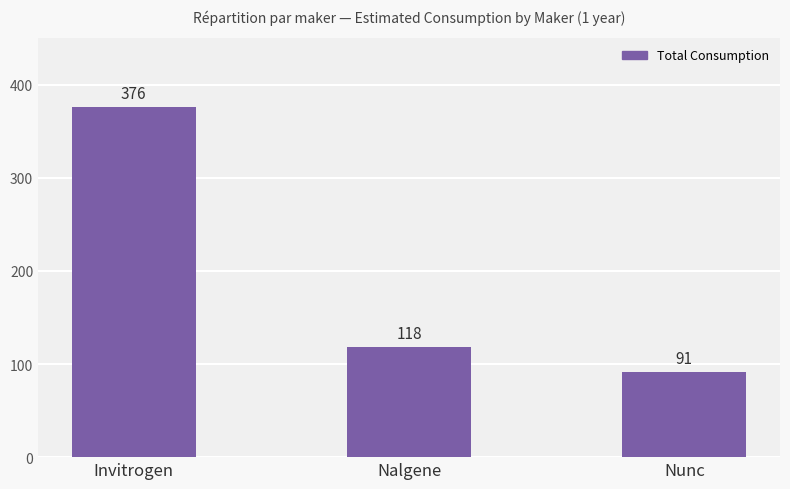

Is it true that the value at Nunc is 25?

False